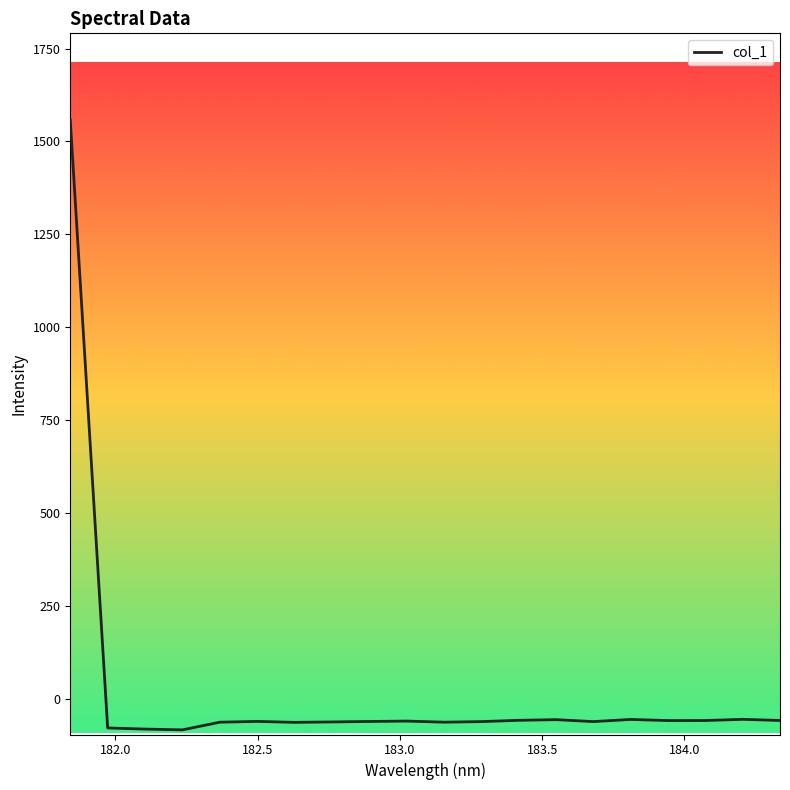

What is the greatest value displayed?

1557.4